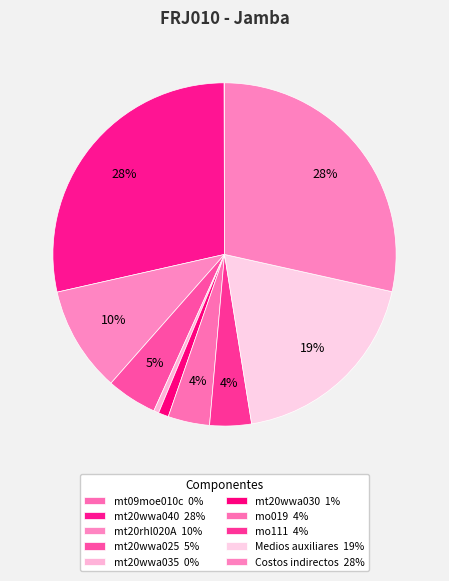

Which slice is the smallest?

mt09moe010c